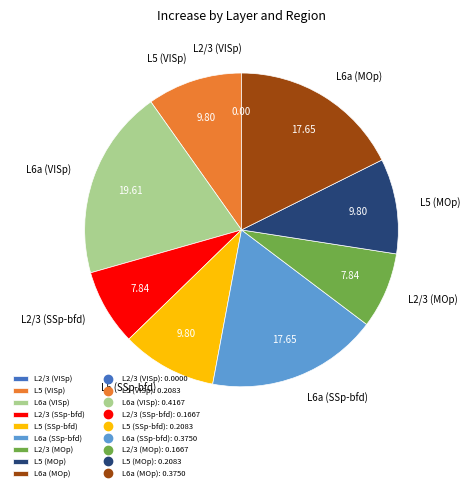

Is the sum of L5 (MOp) and L6a (SSp-bfd) greater than half?

No